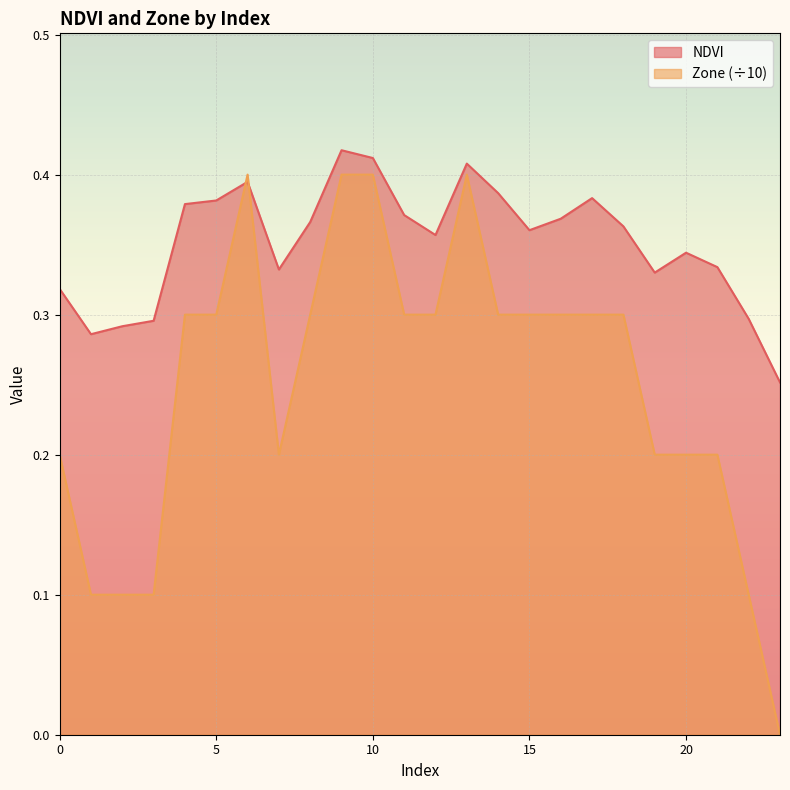

How many lines are shown in the chart?

2